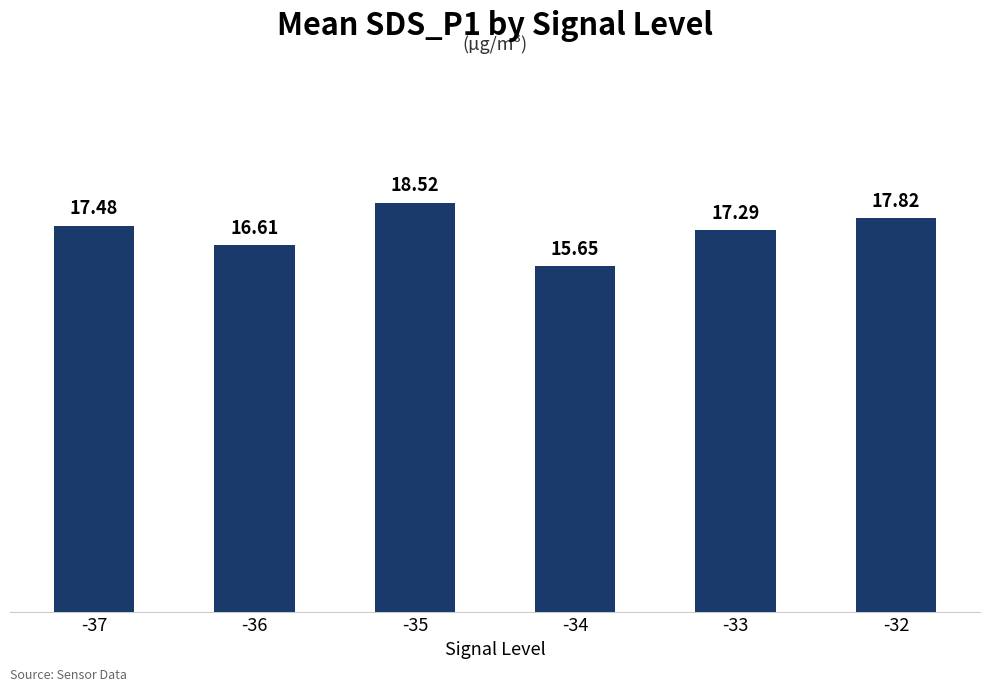

What is the value of the 3rd bar from the left?

18.5